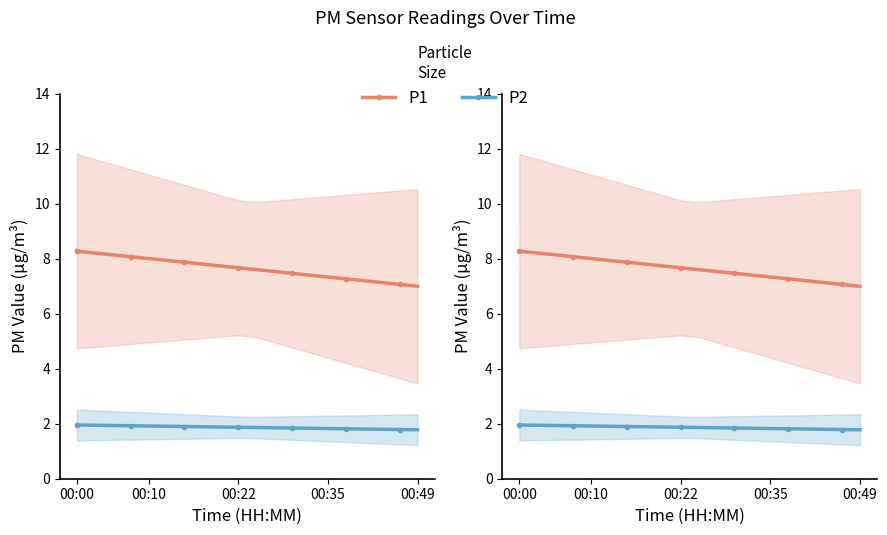

Read the P1 value at 00:49.

7.0